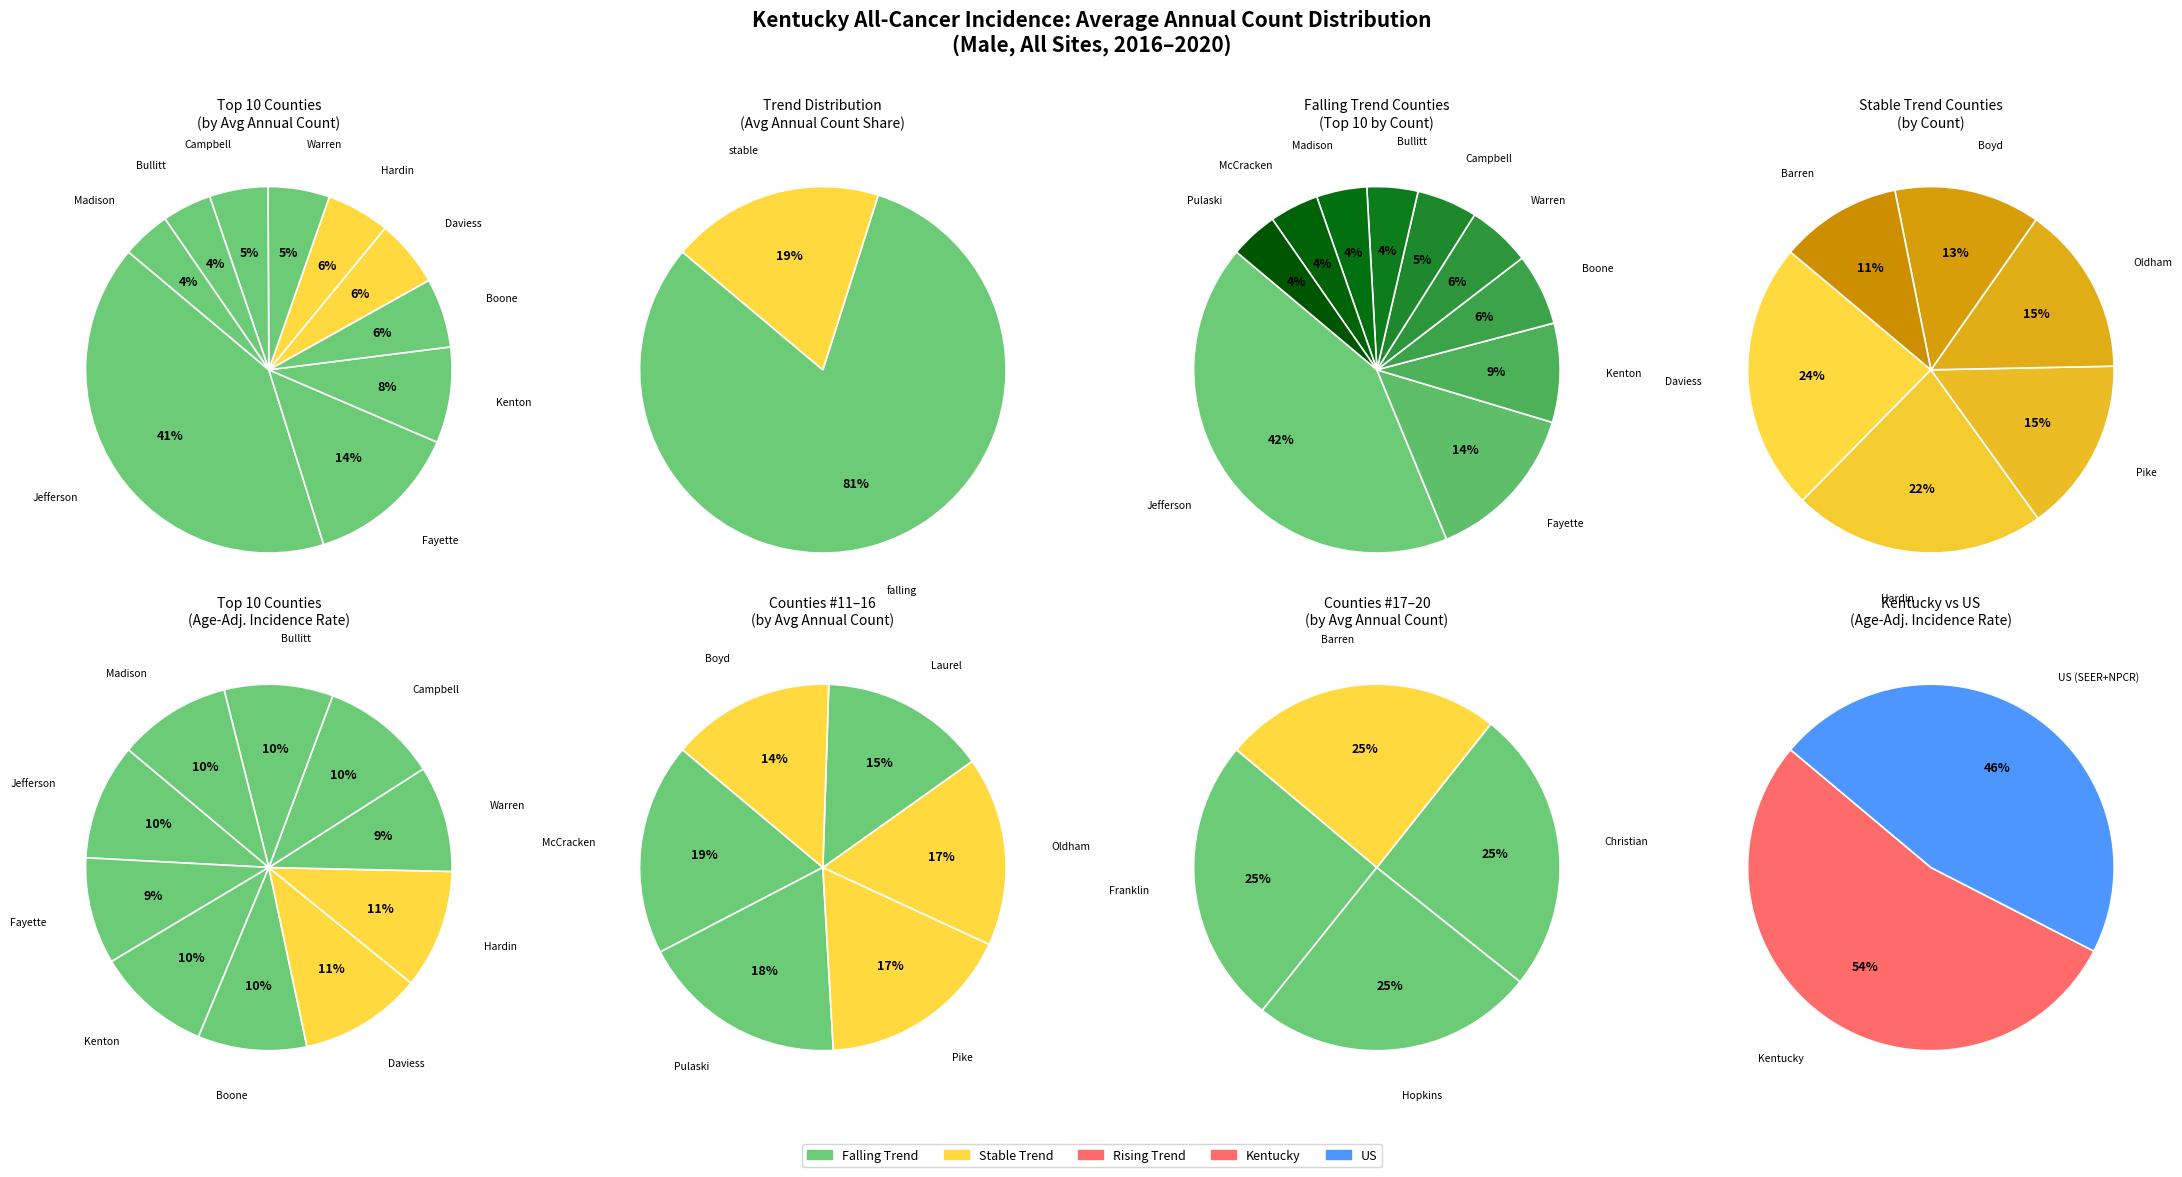

Is it true that Hardin County is 1% of the pie?

False